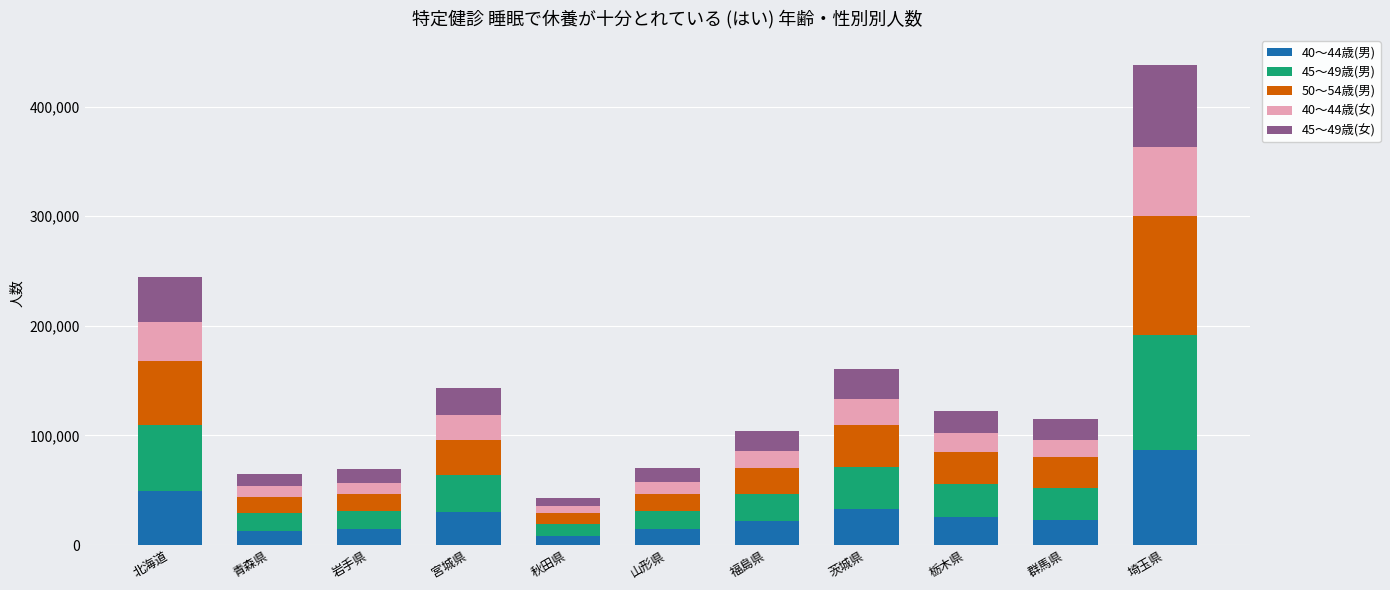

What is the sum of all 40～44歳(男) values?

319859